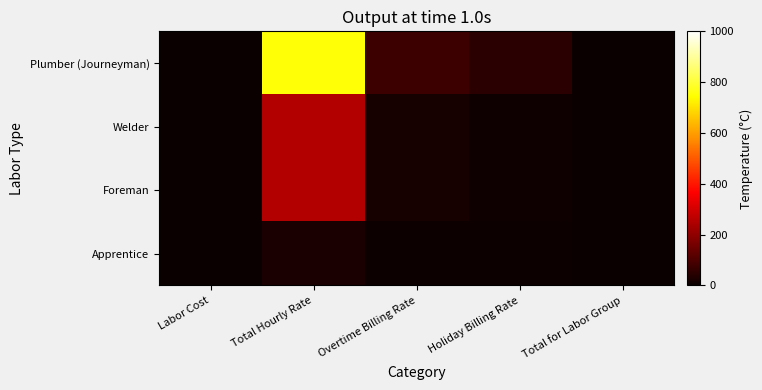

Reading left to right, list all the values displayed in this chart.

Plumber (Journeyman): Labor Cost=0	Total Hourly Rate=750	Overtime Billing Rate=75	Holiday Billing Rate=50	Total for Labor Group=0
Welder: Labor Cost=0	Total Hourly Rate=250	Overtime Billing Rate=20	Holiday Billing Rate=10	Total for Labor Group=0
Foreman: Labor Cost=0	Total Hourly Rate=250	Overtime Billing Rate=20	Holiday Billing Rate=10	Total for Labor Group=0
Apprentice: Labor Cost=0	Total Hourly Rate=25	Overtime Billing Rate=5	Holiday Billing Rate=5	Total for Labor Group=0